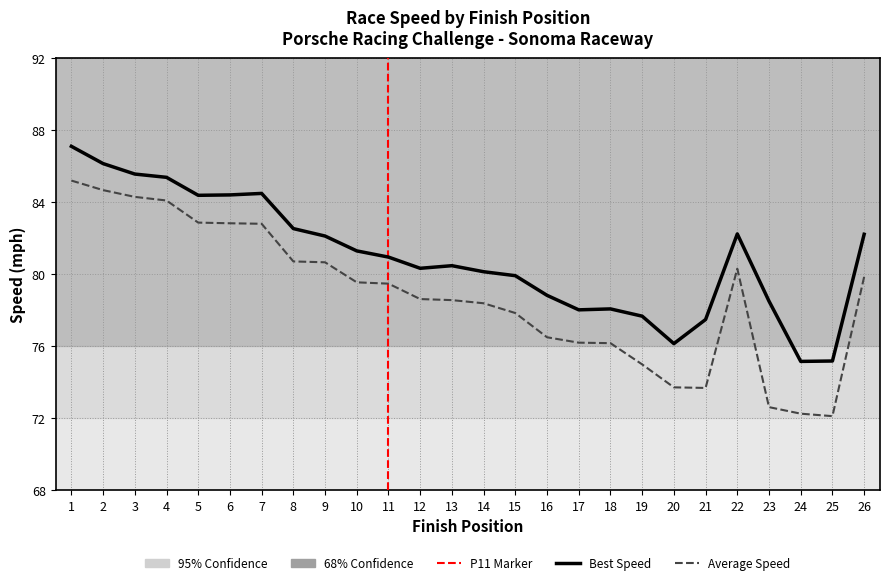

The Best Speed series shows 87.1 at 1. True or false?

True